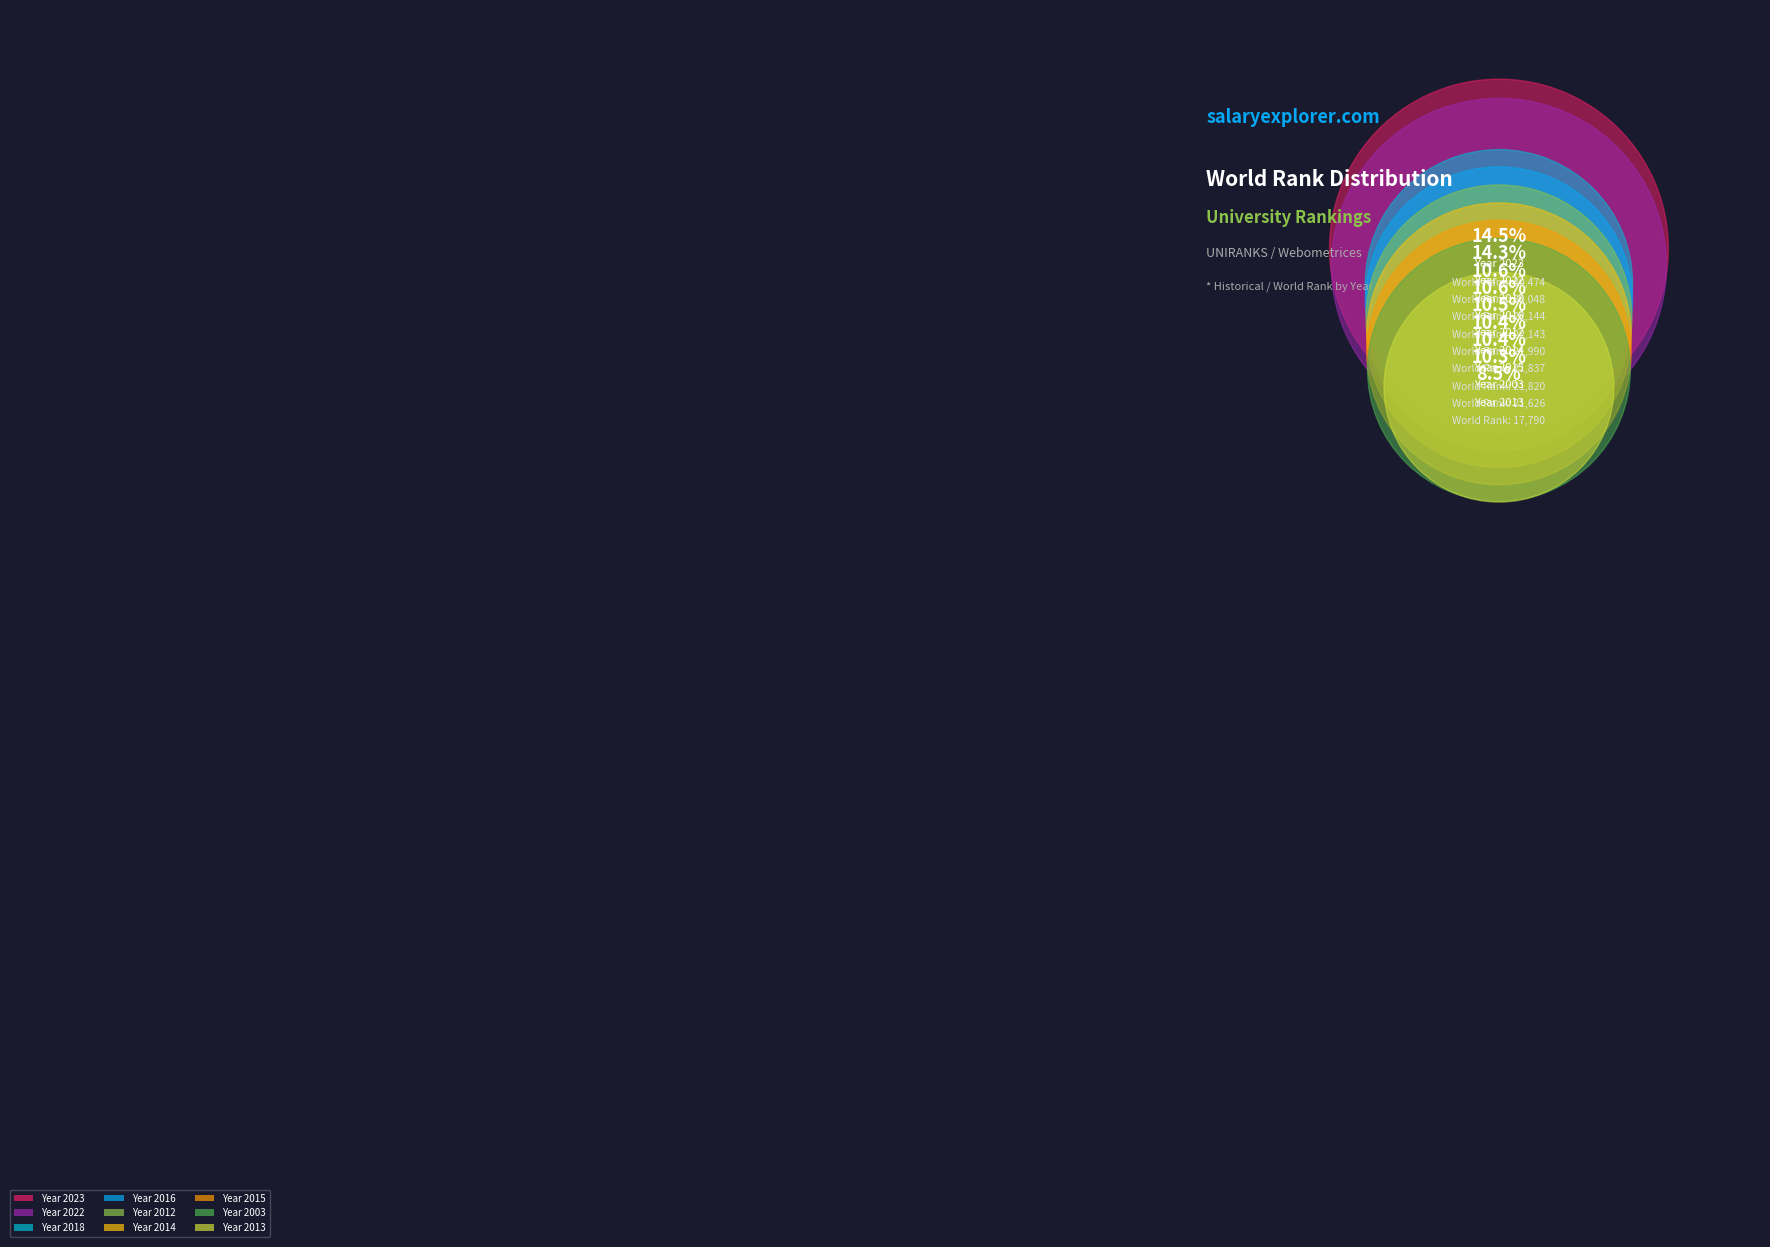

Between 2003 and 2012, which is larger?

2012